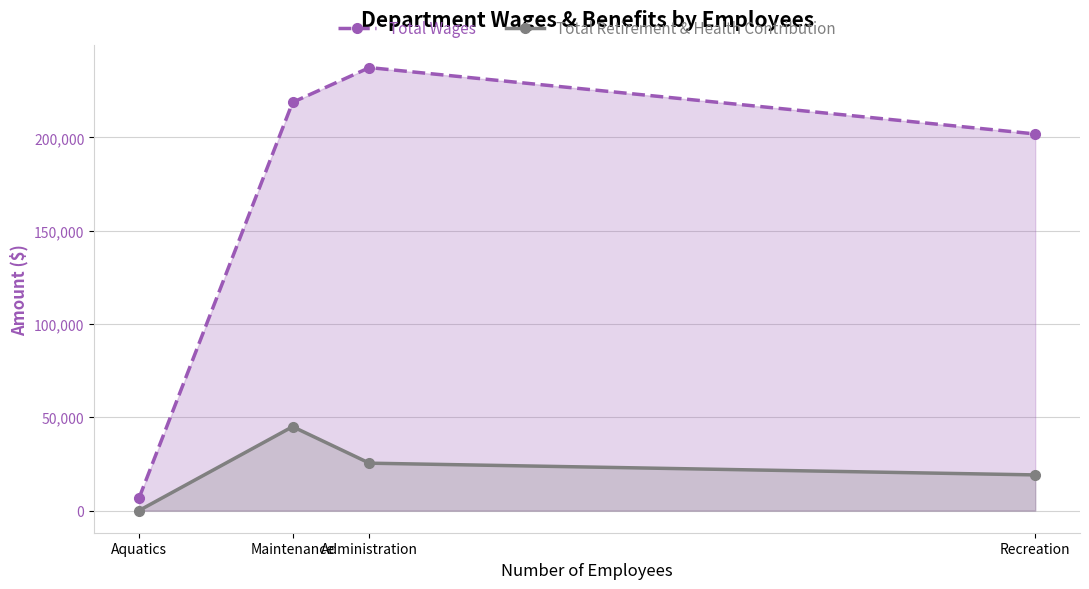

How many values in the Total Retirement & Health Contribution series exceed 25409?

1